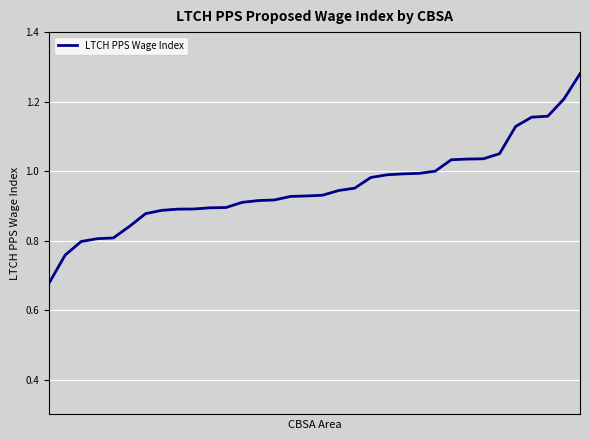

True or false: the data has more than 2 interior local peaks.

False